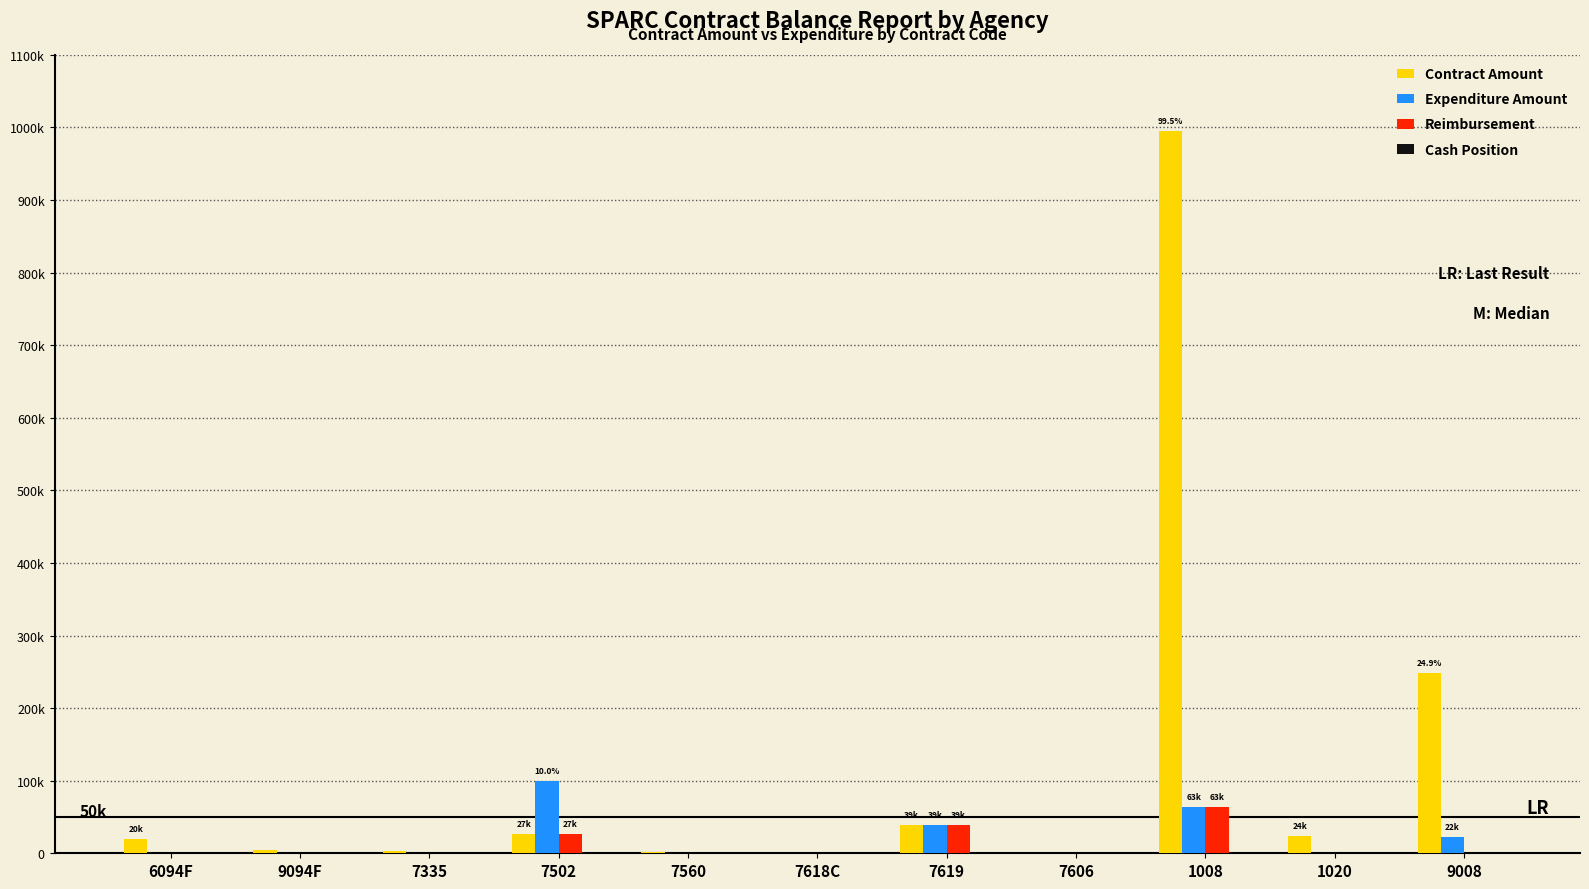

Which series has the widest spread of values?

Contract Amount